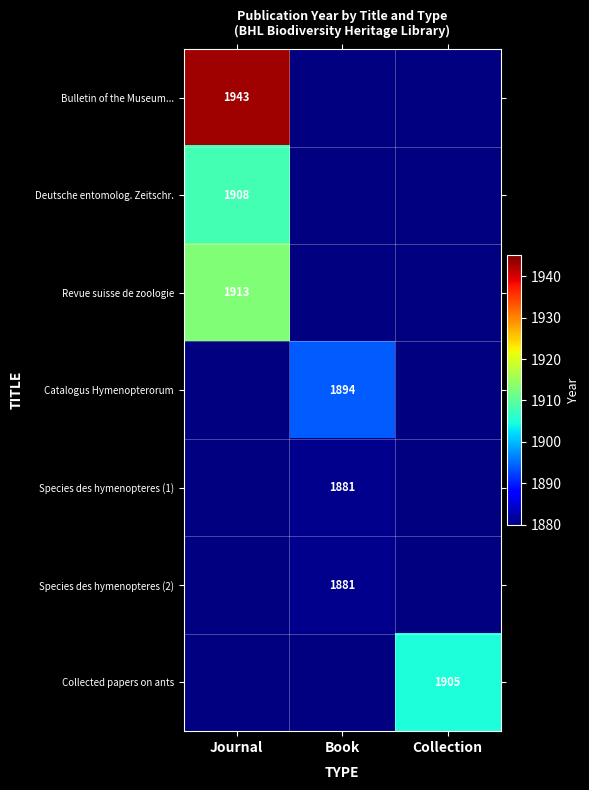

True or false: Collected papers on ants has a value of 2947 at Collection.

False